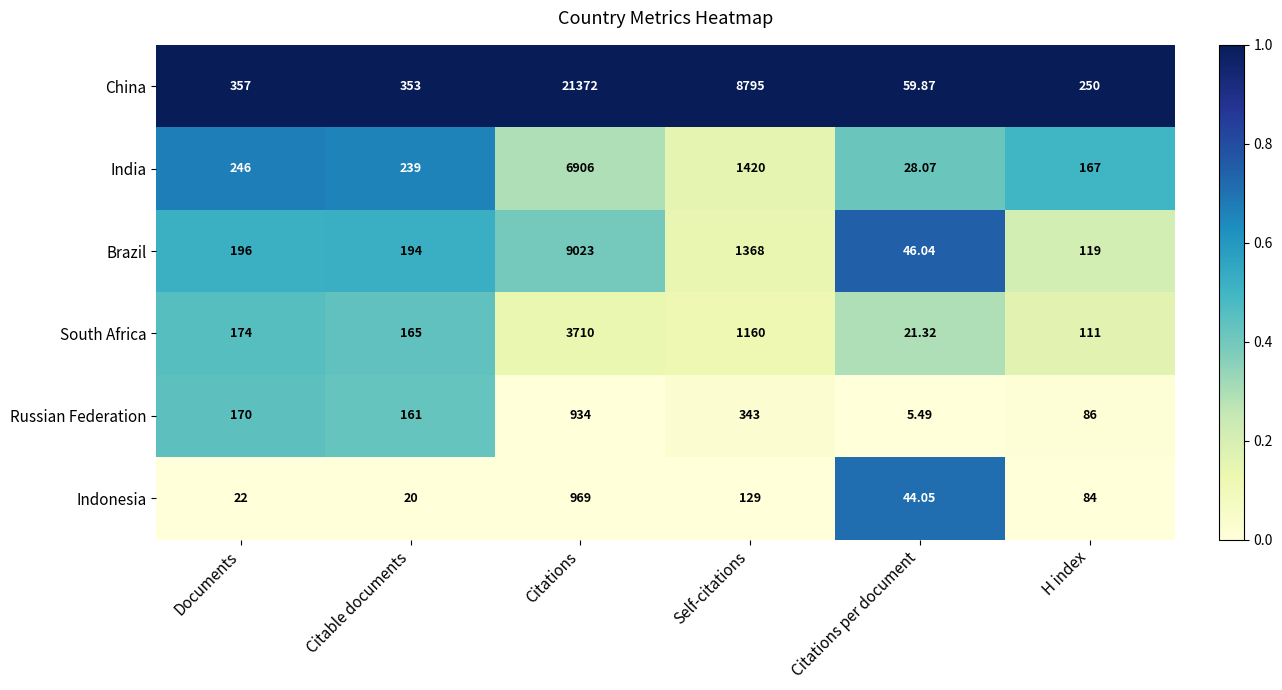

How many data points does each series have?

6